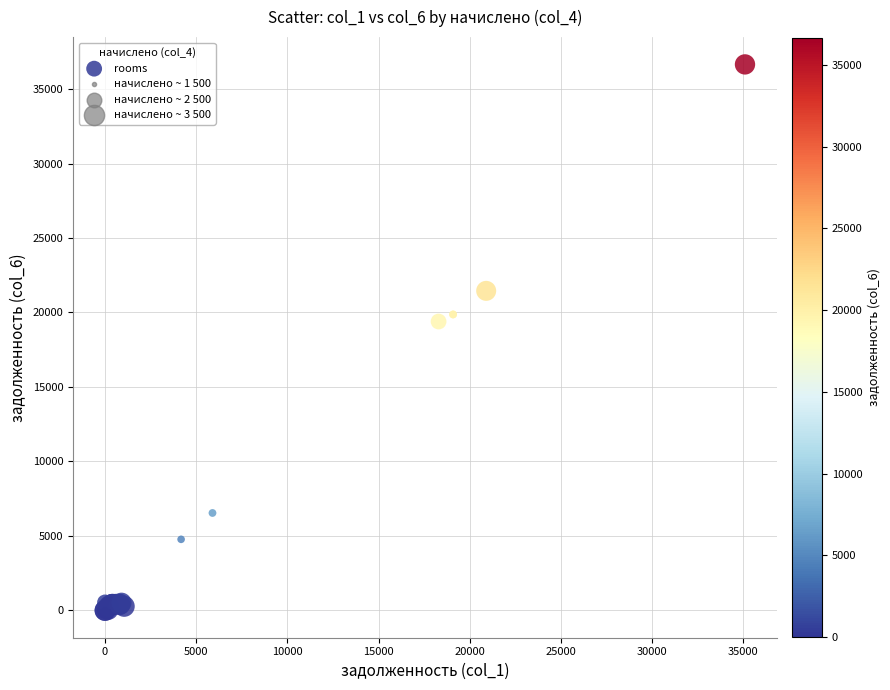

What Y value in the scatter plot is closest to 18327?

19394.3